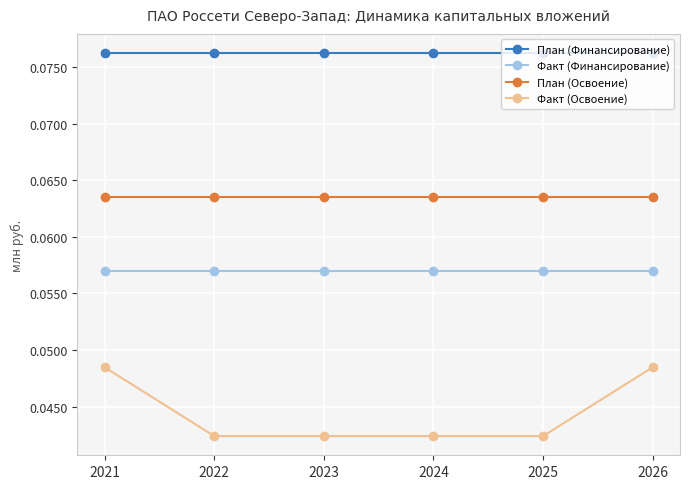

True or false: Факт (Освоение) and План (Освоение) intersect in this chart.

False